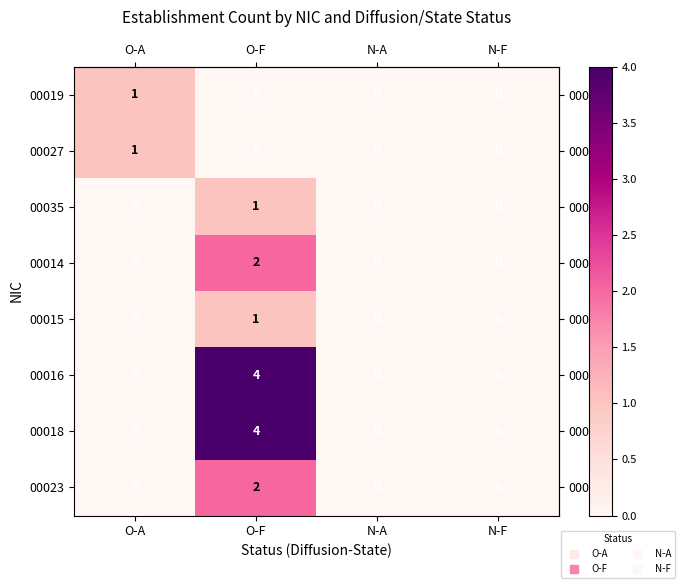

Which category has the highest value across all series?

O-F